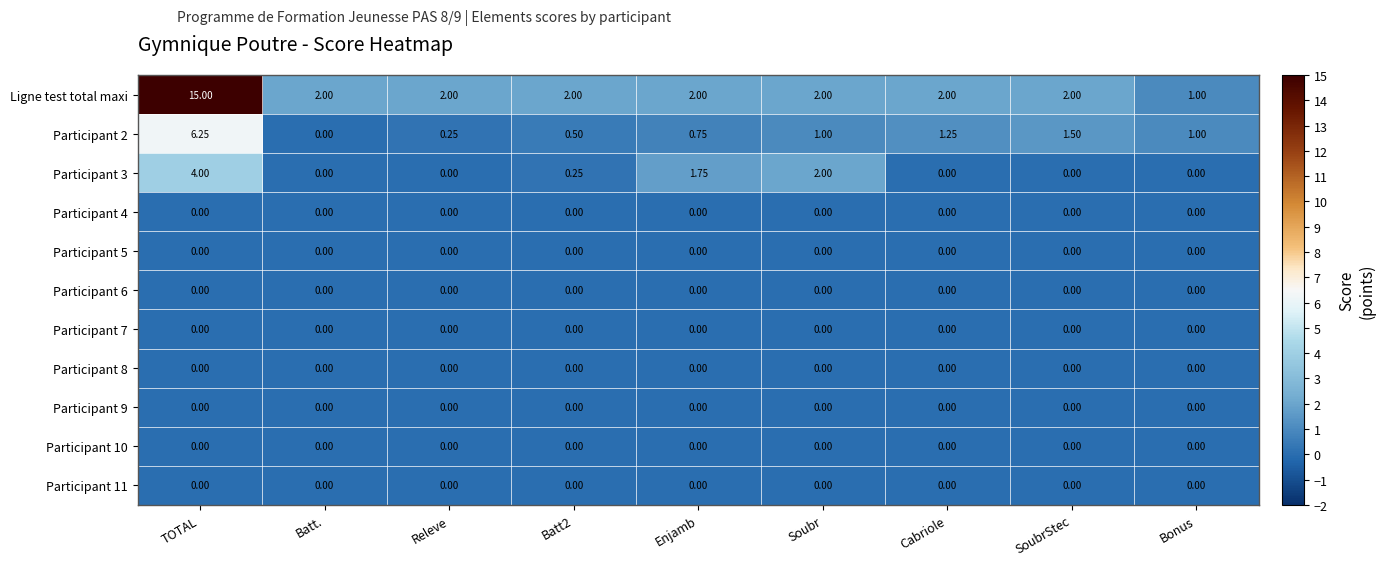

At which label does Participant 2 first exceed 1?

TOTAL